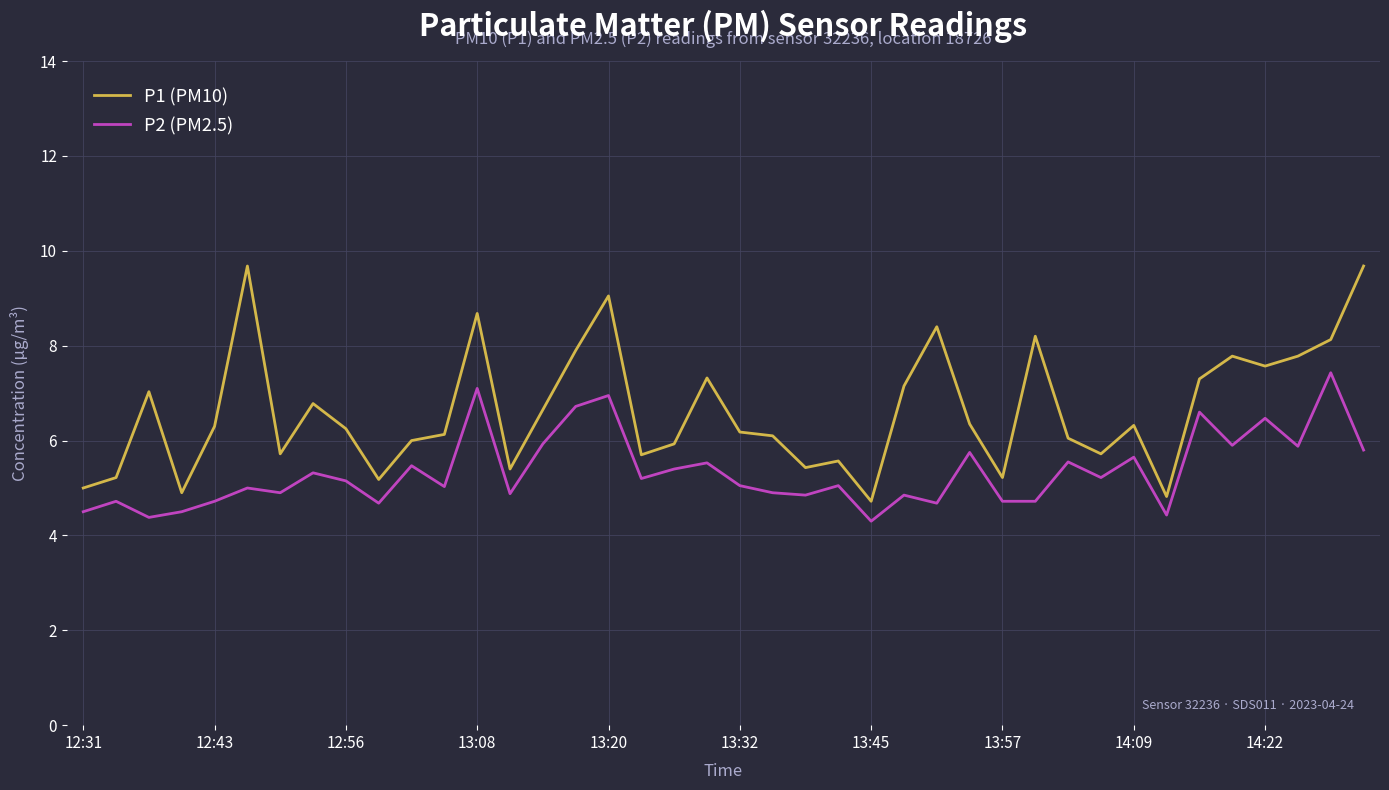

True or false: P1 (PM10) and P2 (PM2.5) cross at least once.

False